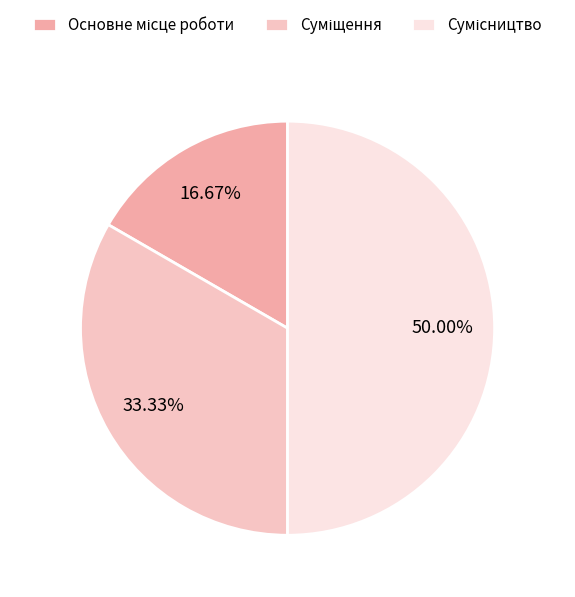

Is it true that Основне місце роботи is 17% of the pie?

True